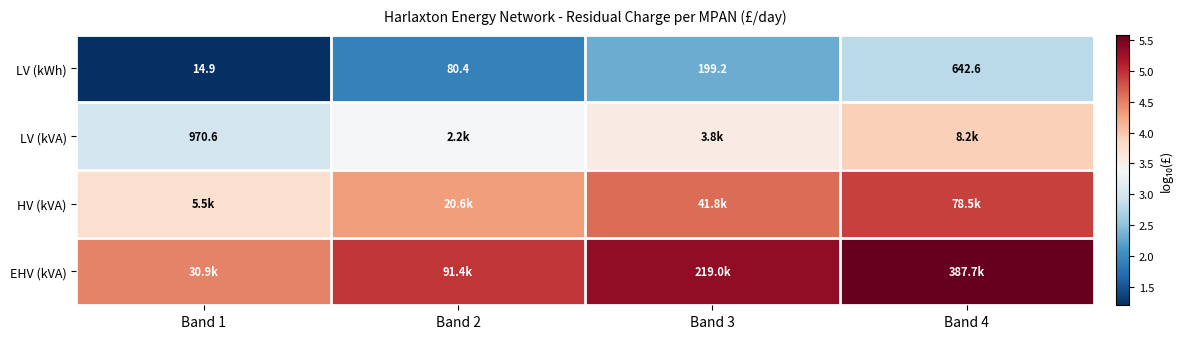

What is the spread (max minus min) of values at Band 2?

3.1